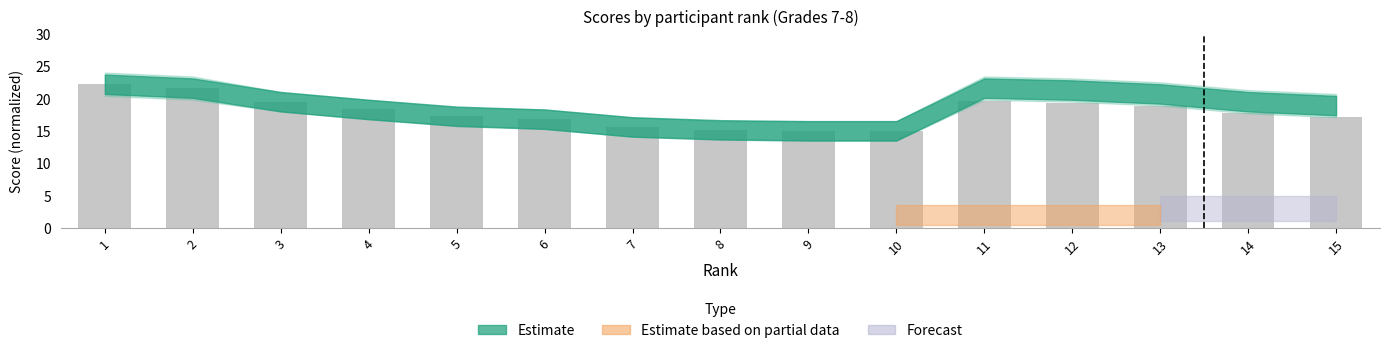

The chart shows a value of 33.4 at 1. True or false?

False